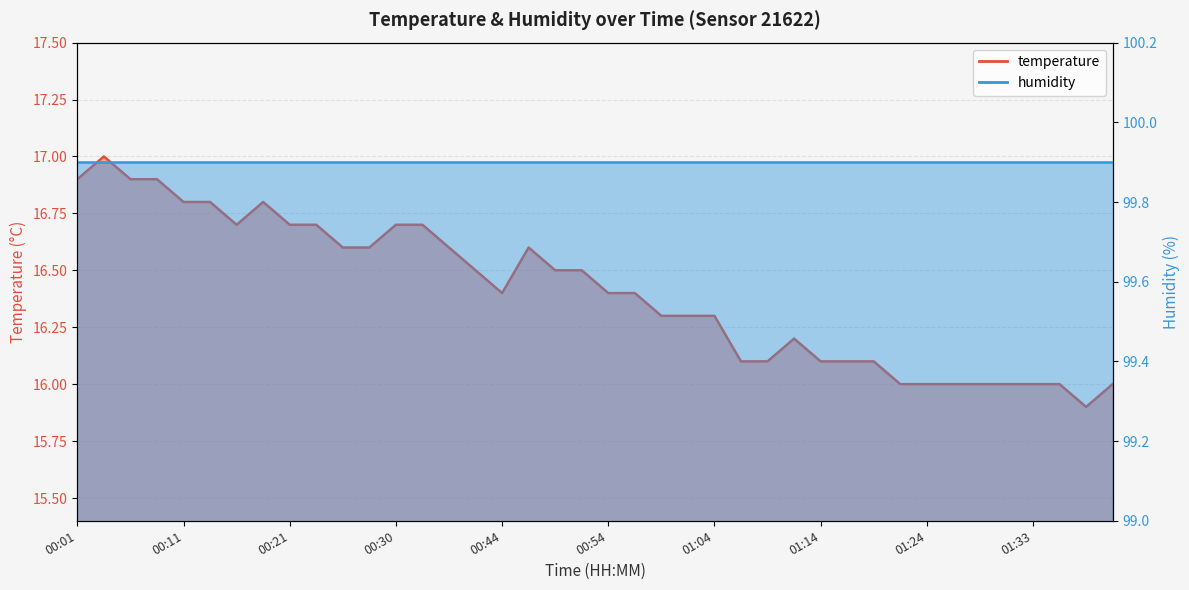

Is it true that the value at 00:42 is 16.5?

True